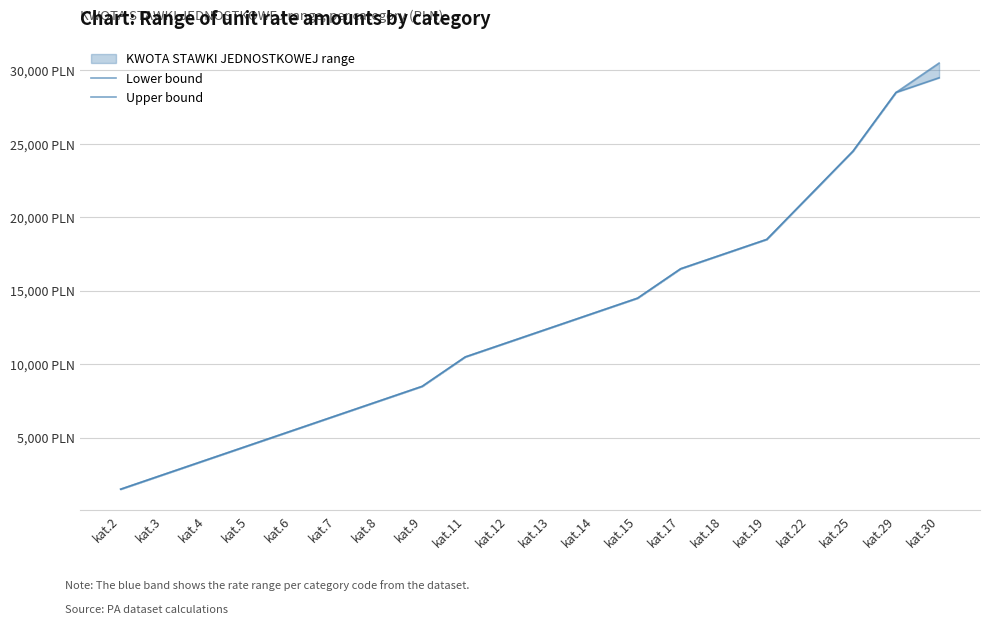

Which series has the largest range (max minus min)?

Upper bound